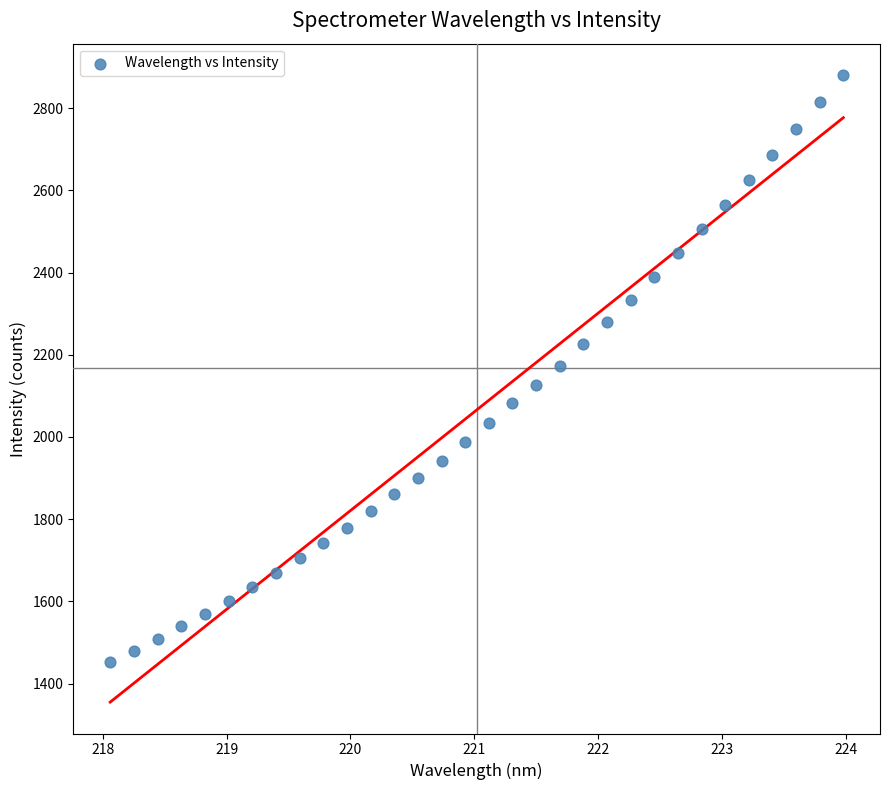

What is the range of X values (max minus min)?

5.9